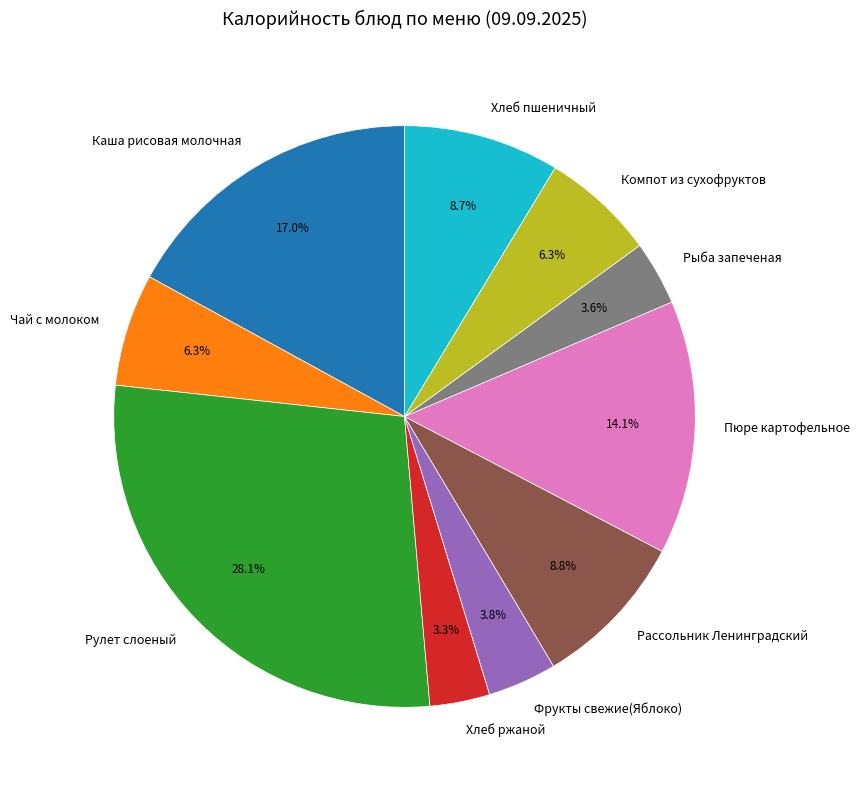

Does any single category account for the majority?

No